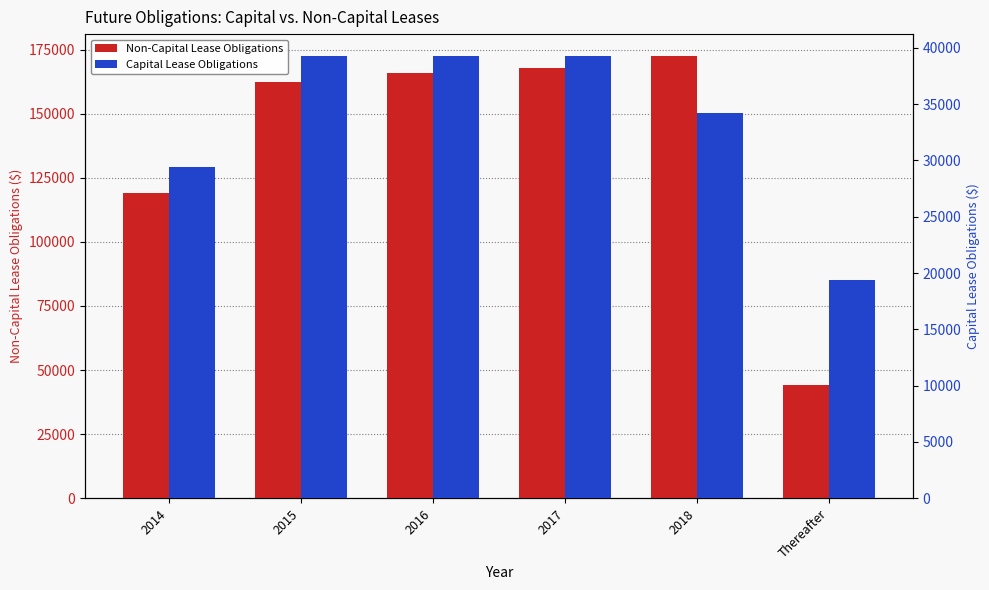

How many bars are there in each group?

2